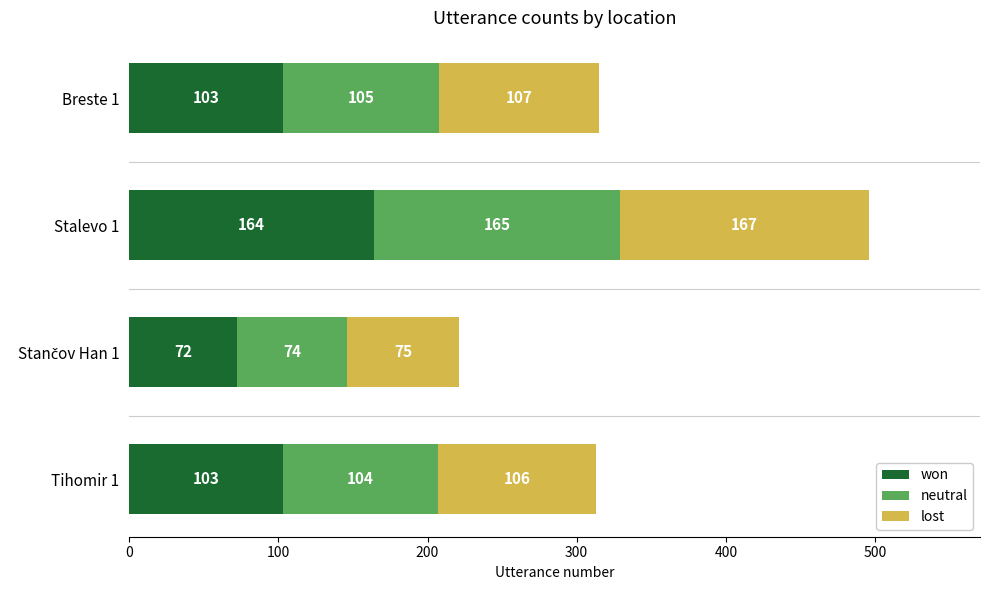

What is the total value across all series at Breste 1?

315